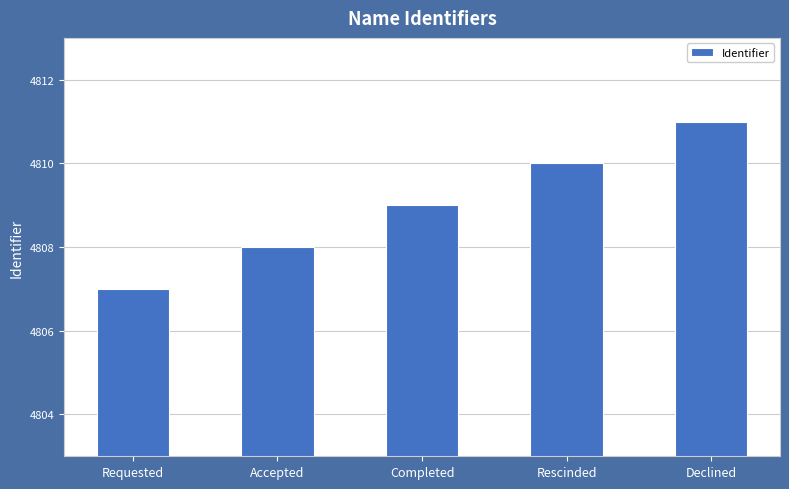

What is the value of the 1st bar from the left?

4807